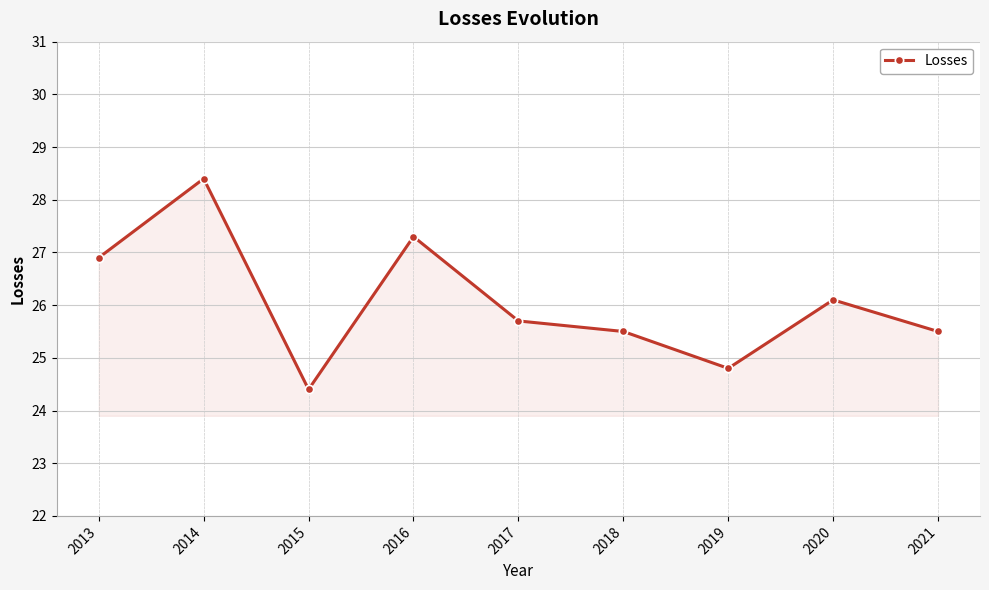

How many values are below 25?

2